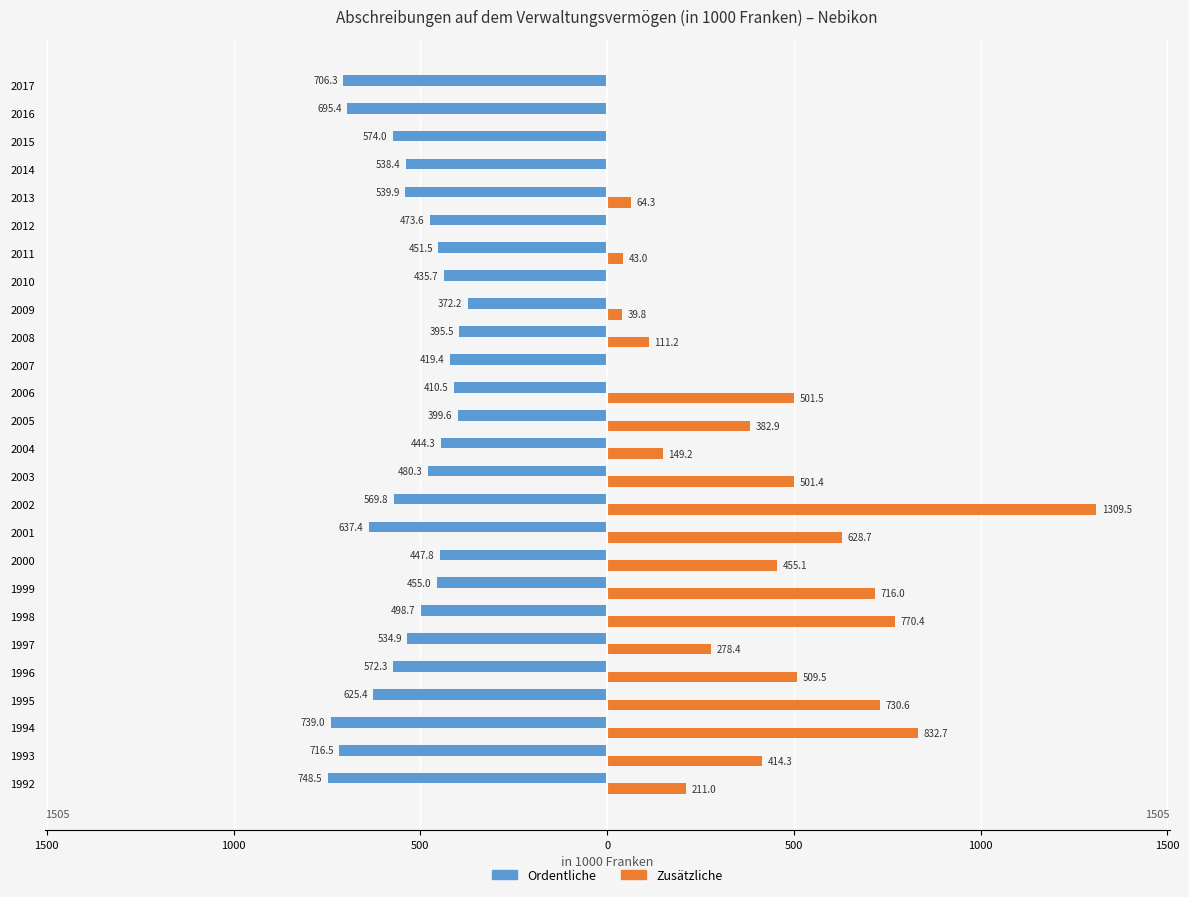

What are all the series names shown in the legend?

Ordentliche, Zusätzliche